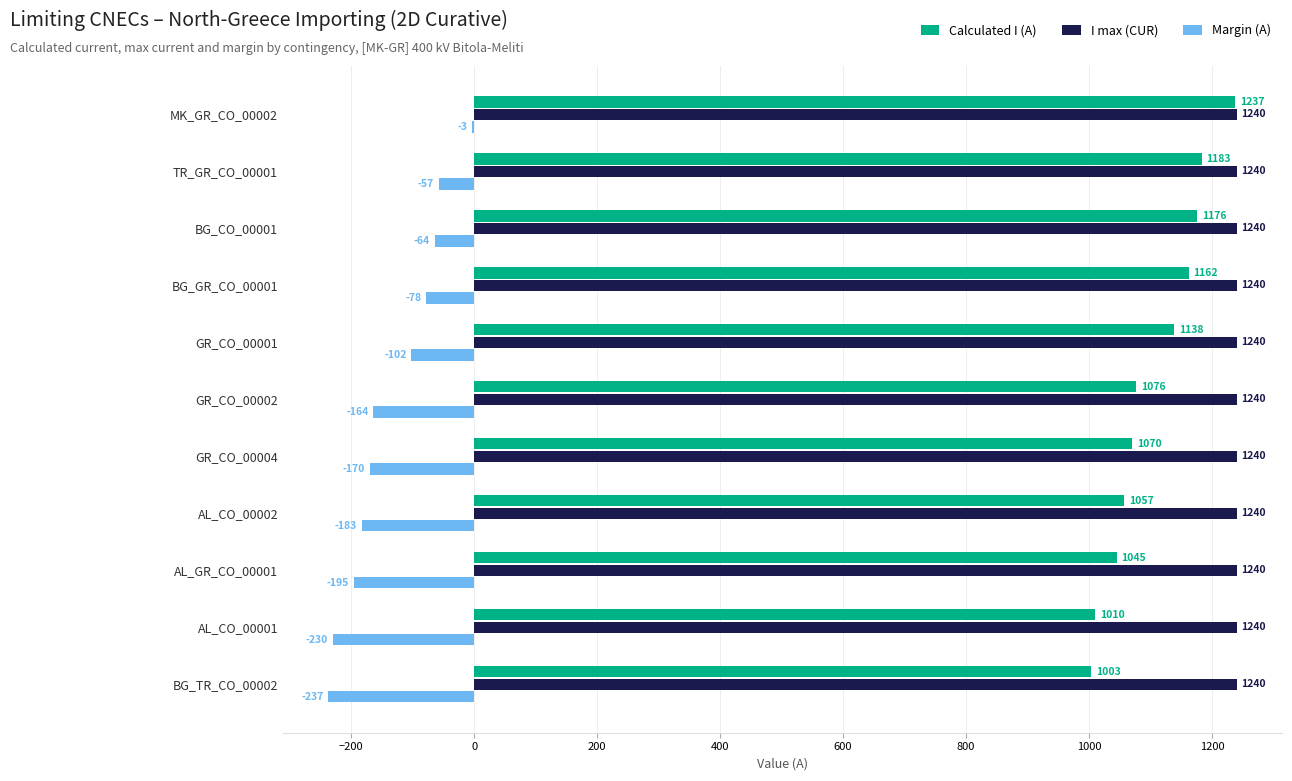

How many data points does each series have?

11